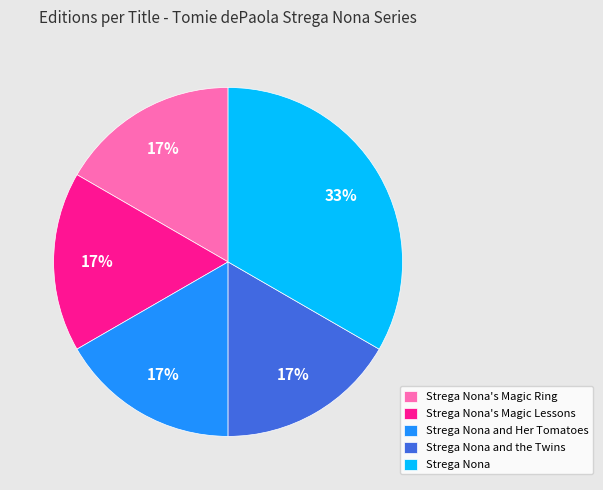

What percentage is the Strega Nona's Magic Ring slice, to the nearest percent?

17%